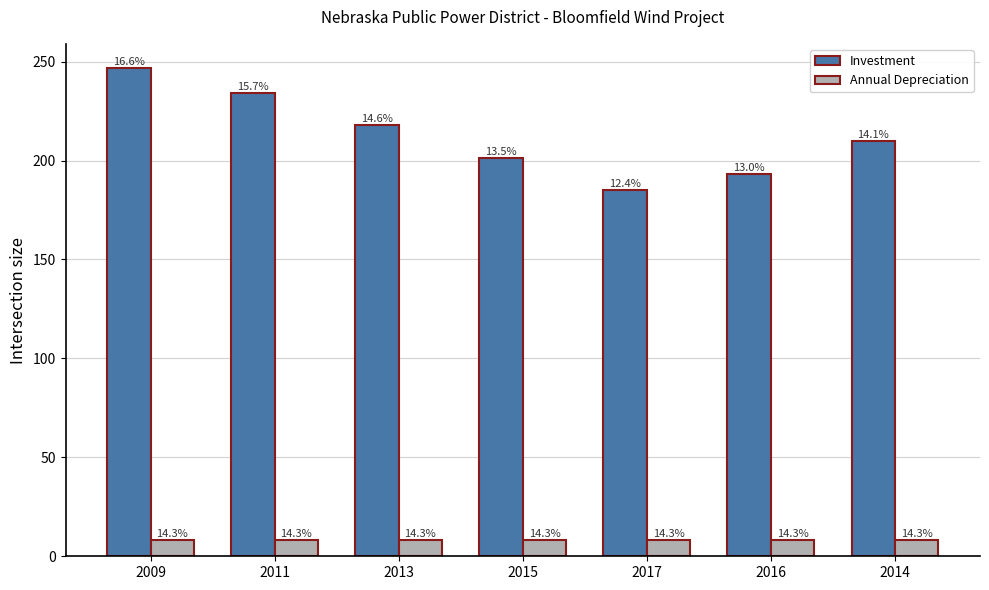

How many bars are there in total?

14